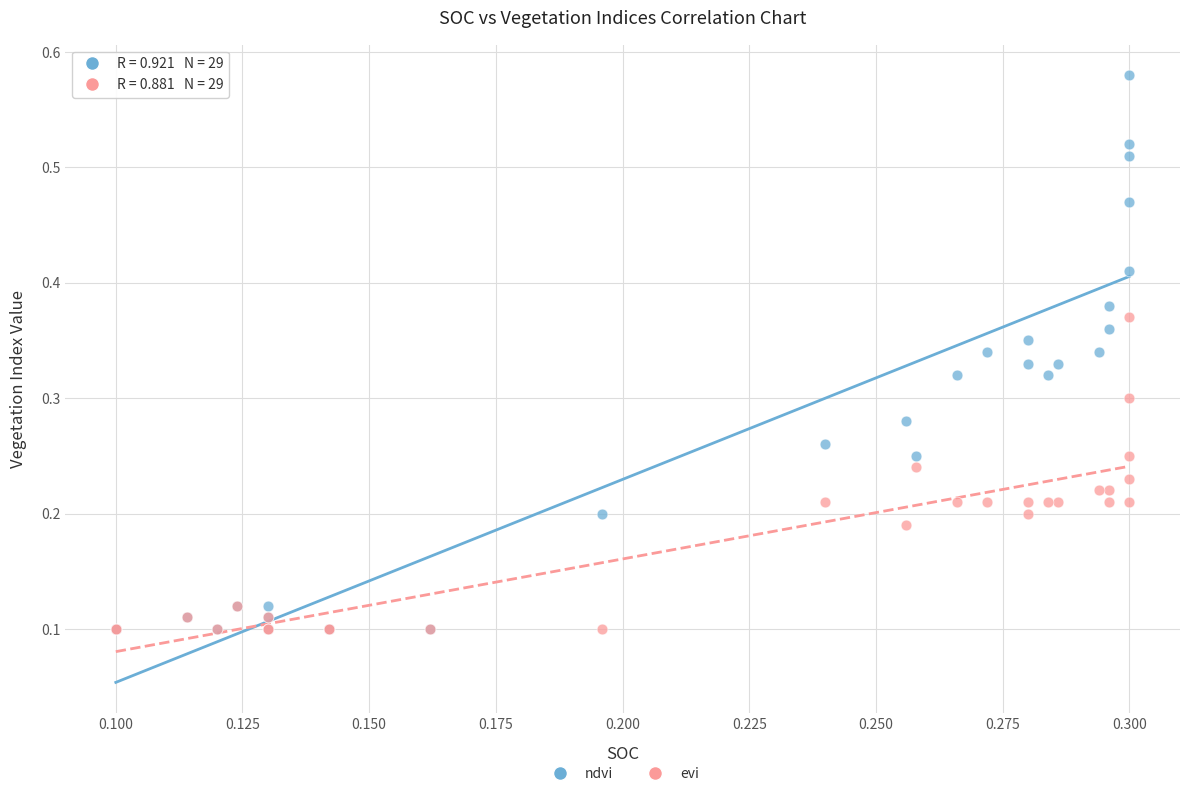

What are all the series names shown in the legend?

ndvi, evi